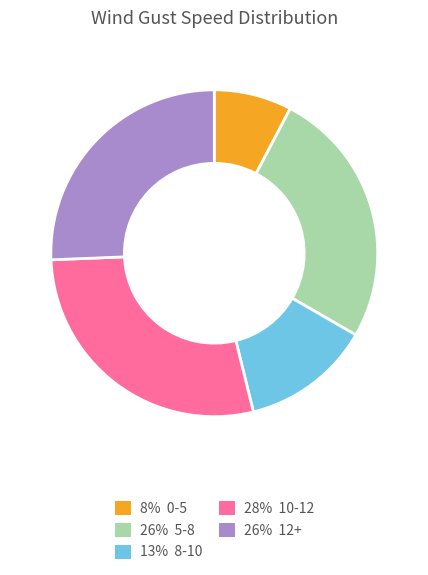

How many segments does this pie chart have?

5